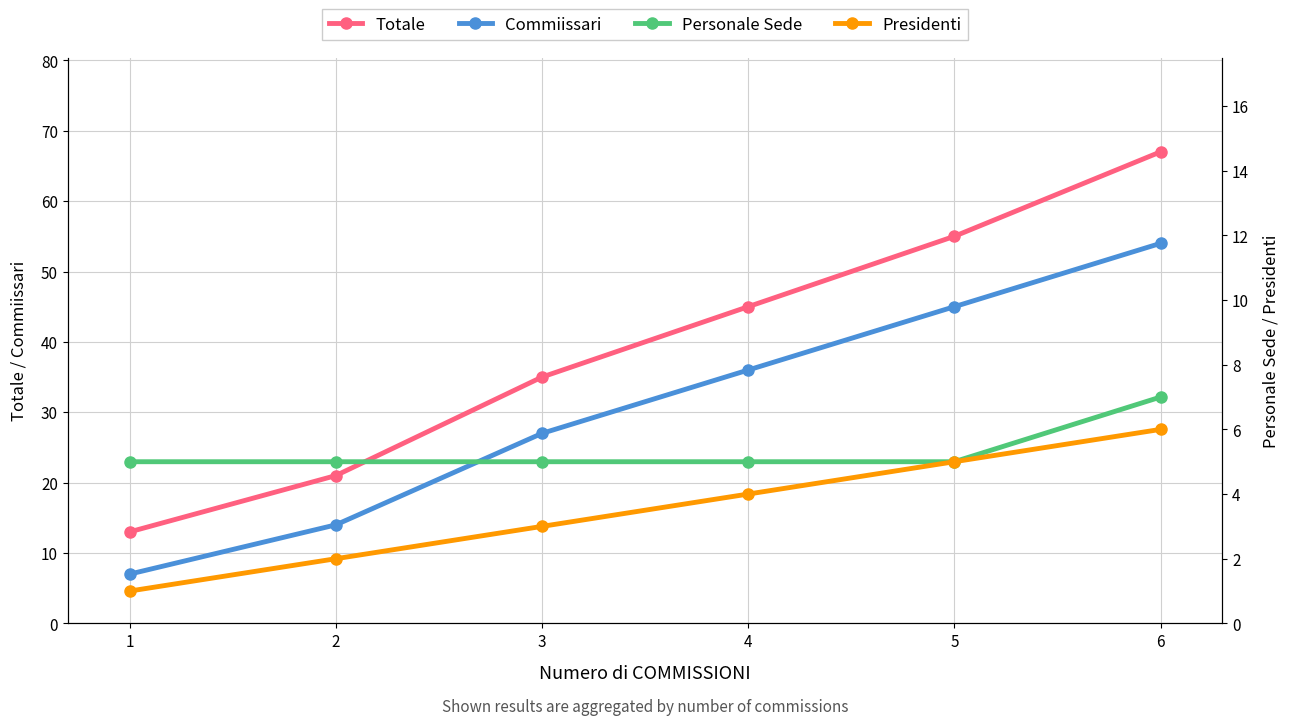

What are all the series names shown in the legend?

Totale, Commiissari, Personale Sede, Presidenti